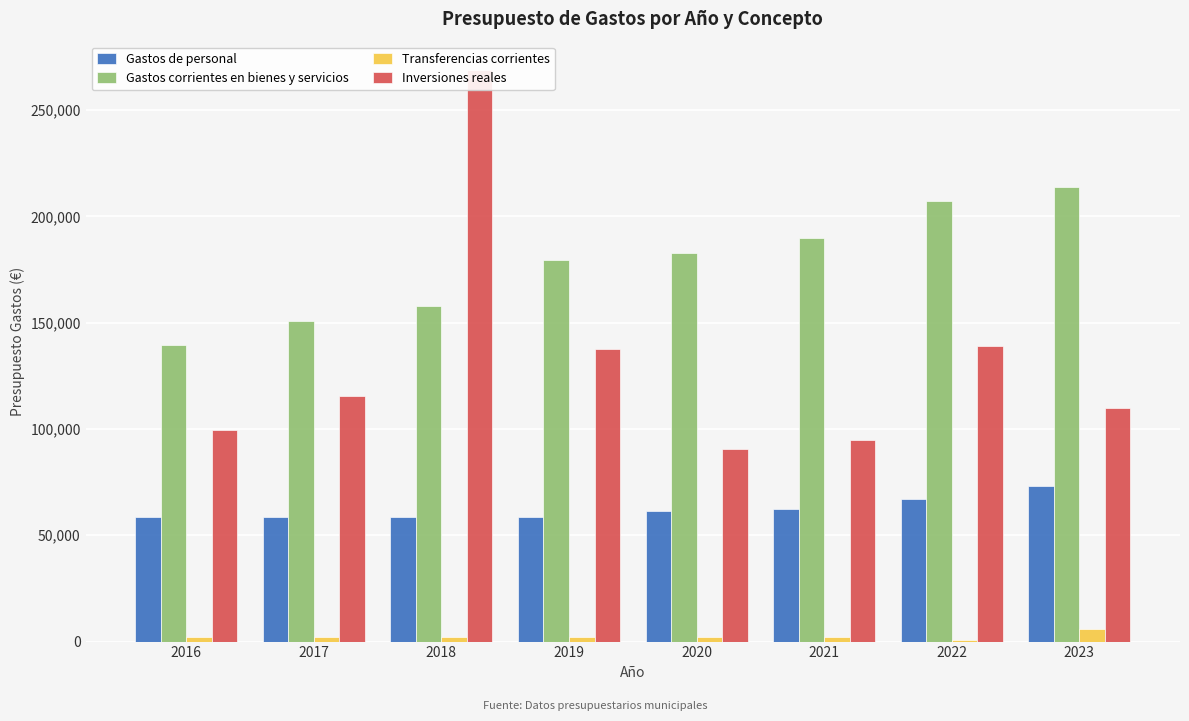

What is the average value of the Gastos corrientes en bienes y servicios series?

177541